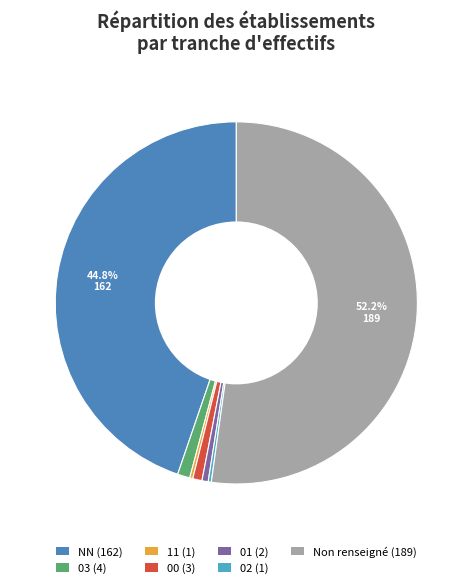

To the nearest percent, what is the average slice percentage?

14%